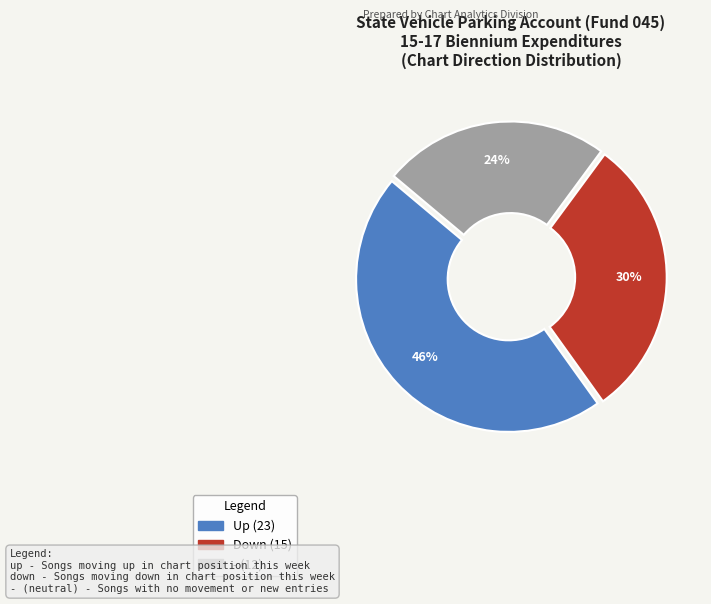

To the nearest percent, what is the average slice percentage?

33%